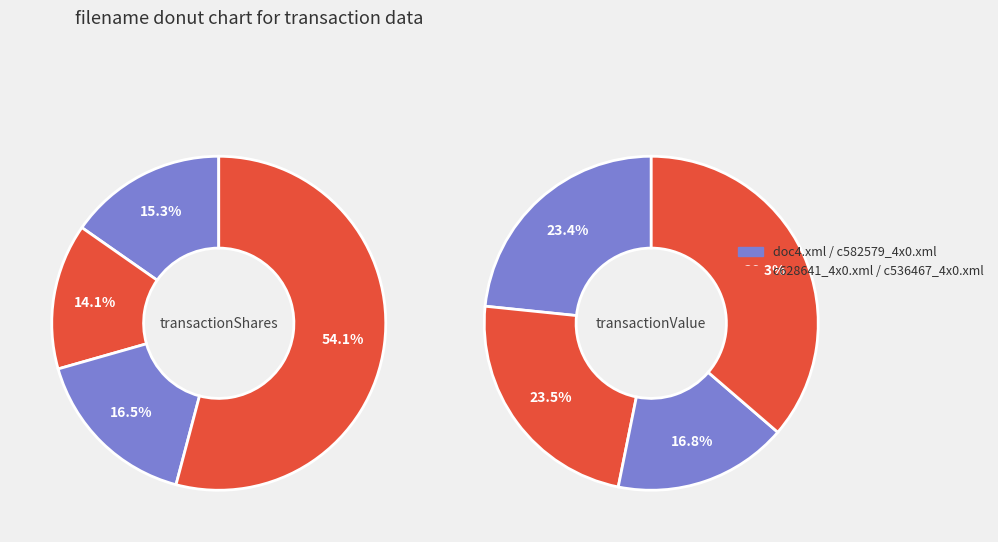

True or false: c582579_4x0.xml accounts for 17% of the total.

True